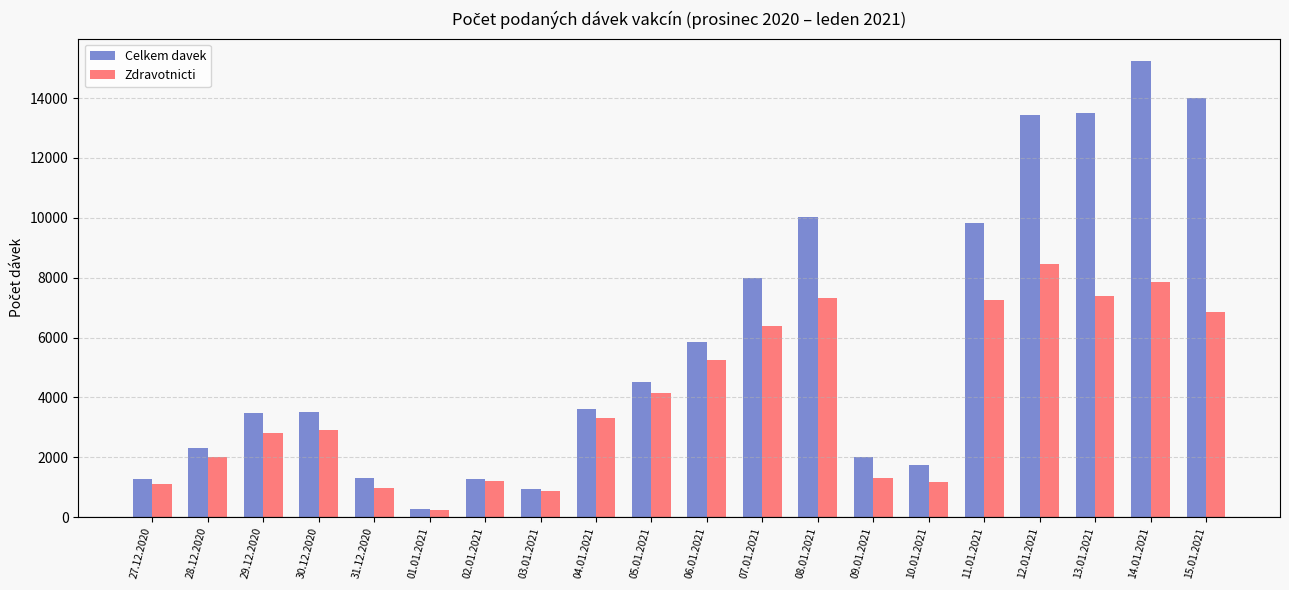

What is the value of the Celkem davek bar at the 12th from the left?

7978